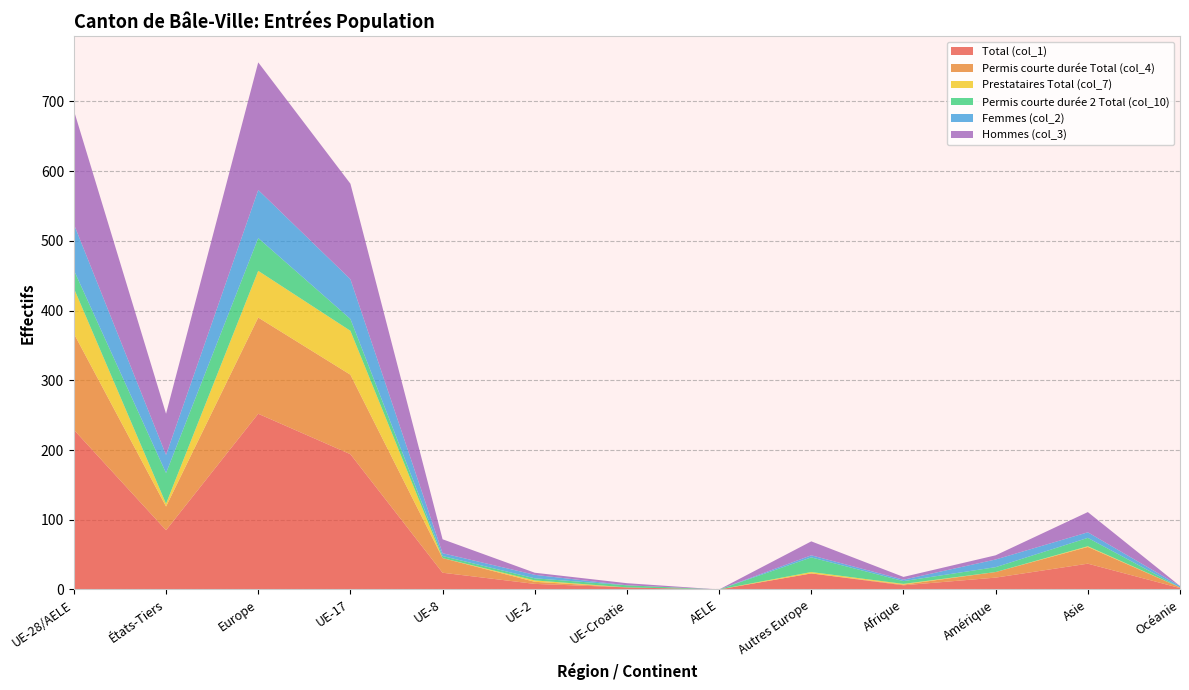

Reading left to right, list all the values displayed in this chart.

Total (col_1): 229	85	252	194	24	8	3	0	23	6	17	37	2
Permis courte durée Total (col_4): 138	34	138	114	21	3	0	0	0	1	8	24	1
Prestataires Total (col_7): 65	4	67	63	0	2	0	0	2	1	0	1	0
Permis courte durée 2 Total (col_10): 26	44	47	17	3	3	3	0	21	4	7	12	0
Femmes (col_2): 66	26	69	57	4	5	0	0	3	2	11	8	2
Hommes (col_3): 163	59	183	137	20	3	3	0	20	4	6	29	0